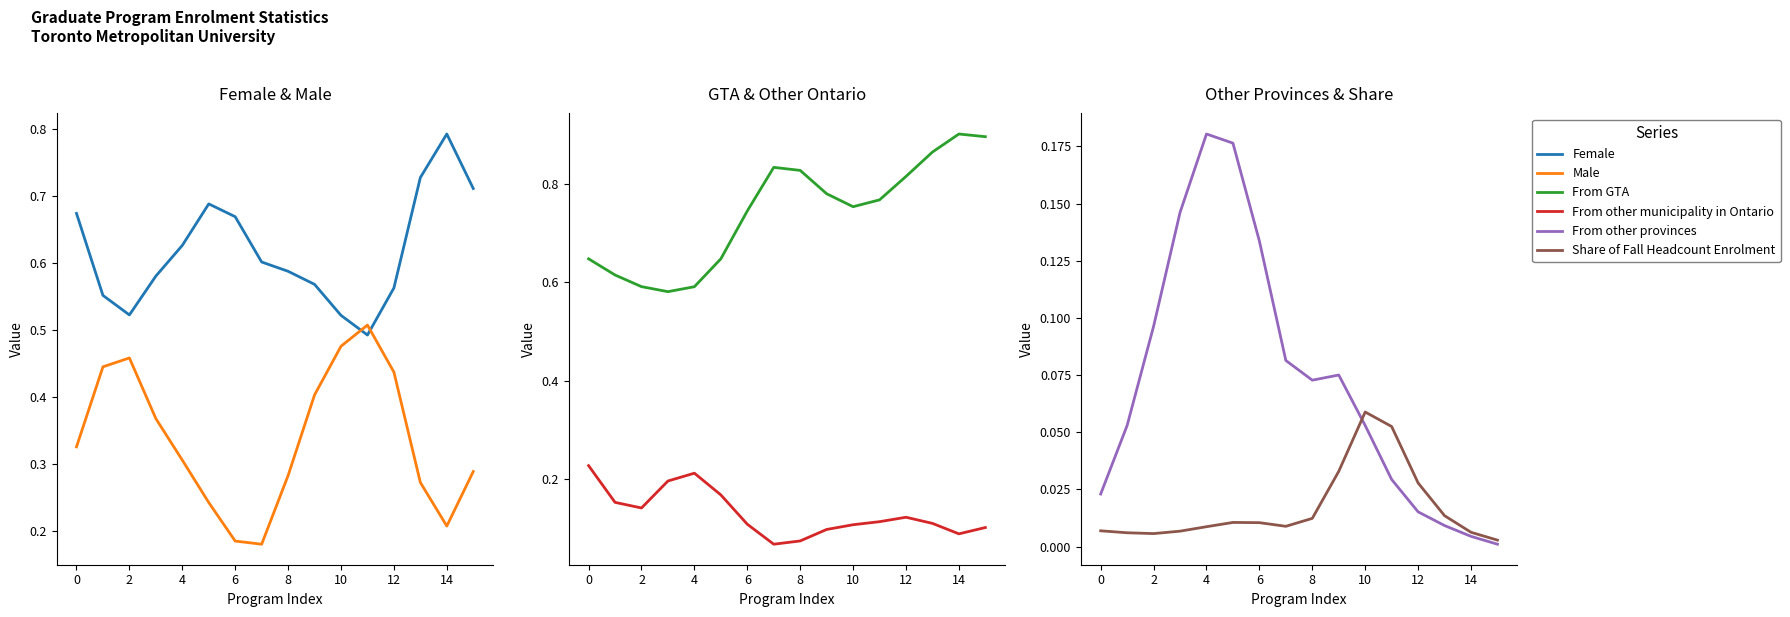

Count the number of data series in this chart.

6